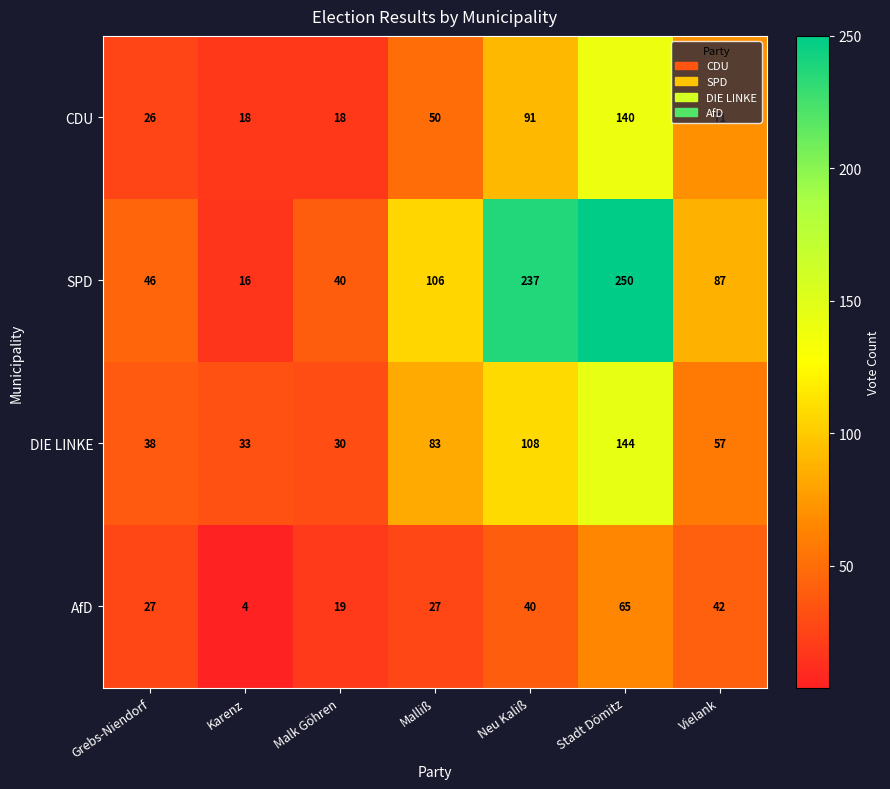

Which series changed the most between Neu Kaliß and Vielank?

SPD